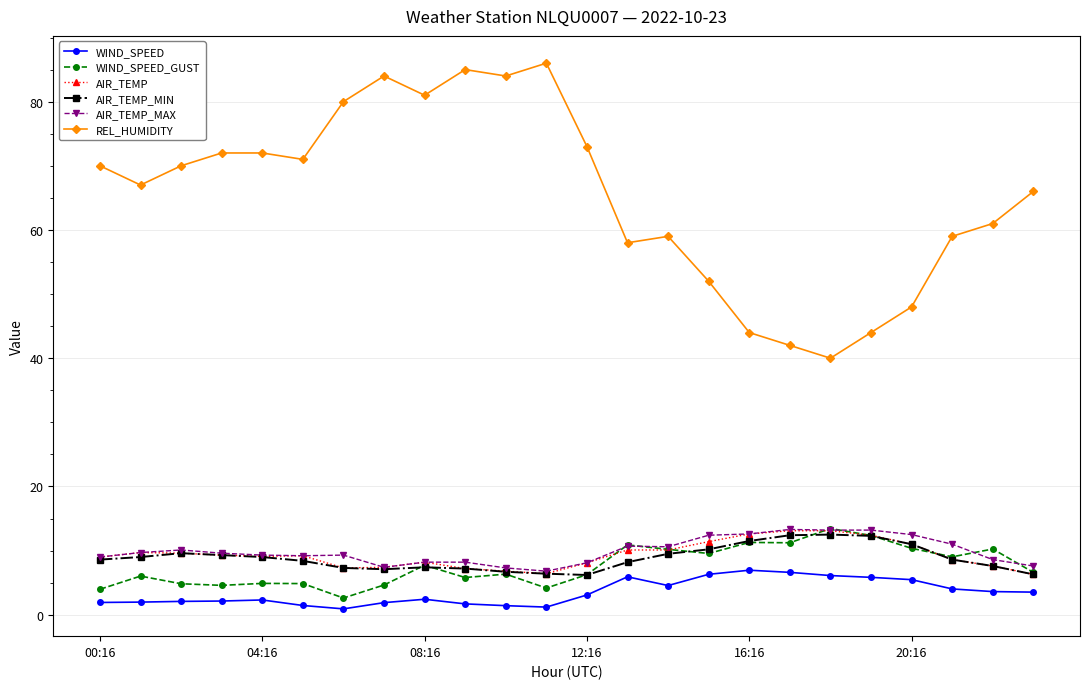

Which series has the widest spread of values?

REL_HUMIDITY